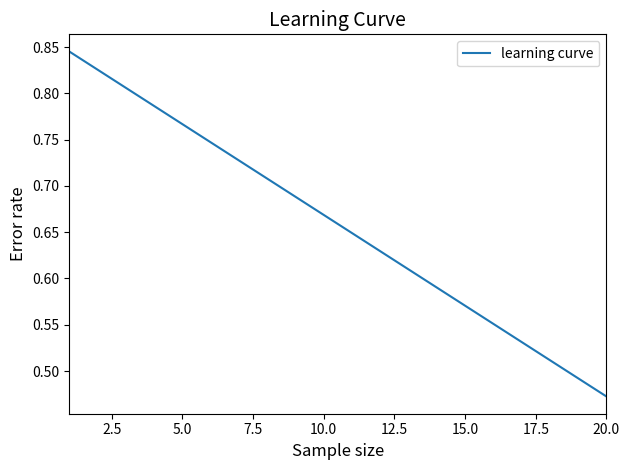

What is the difference between the maximum and minimum values?

0.4